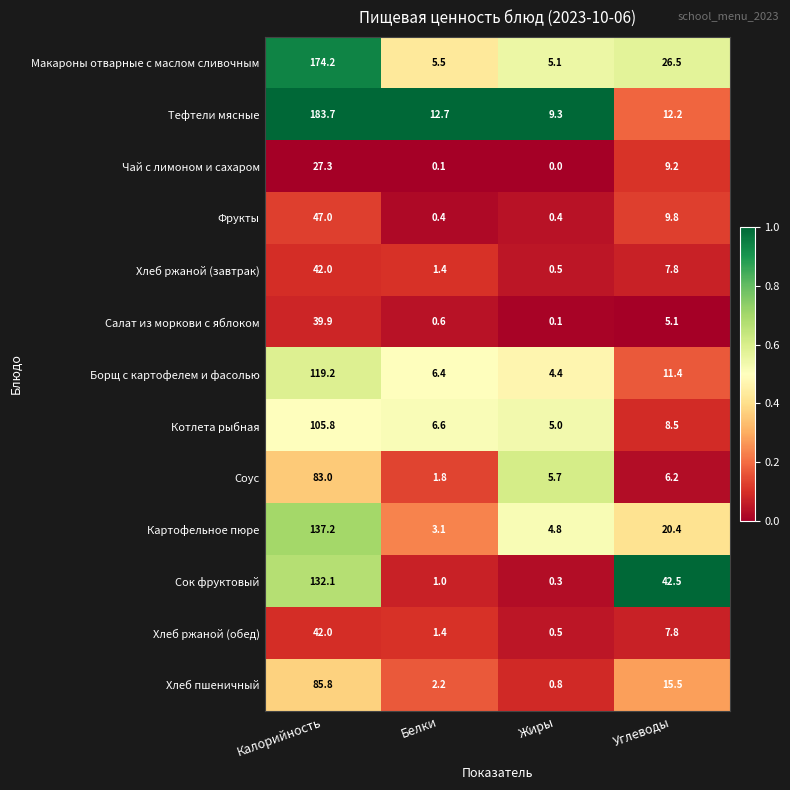

Is it true that Хлеб пшеничный equals 2.2 at Белки?

True